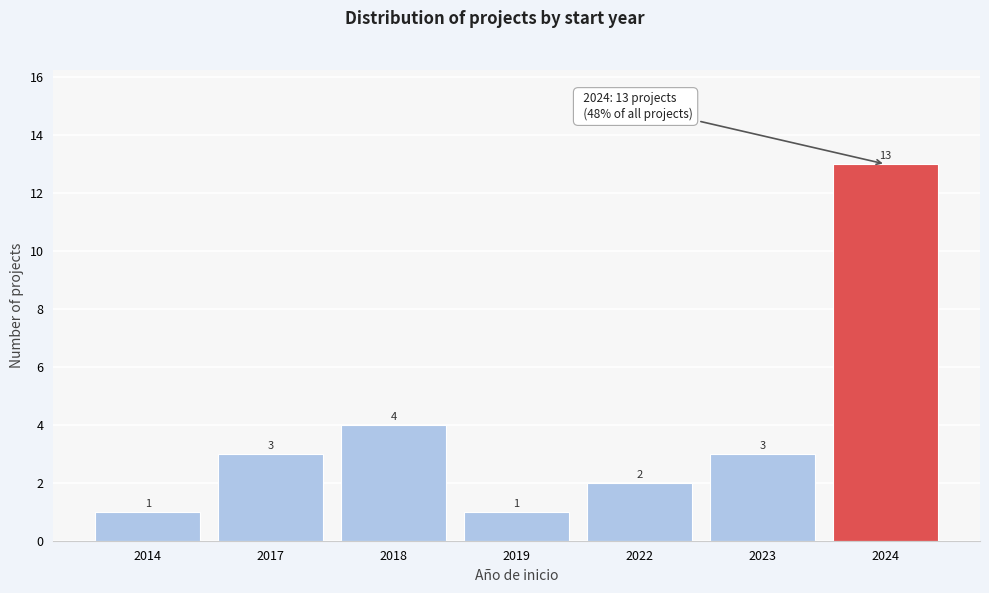

Reading right to left, transcribe all the data shown in this chart.

13	3	2	1	4	3	1